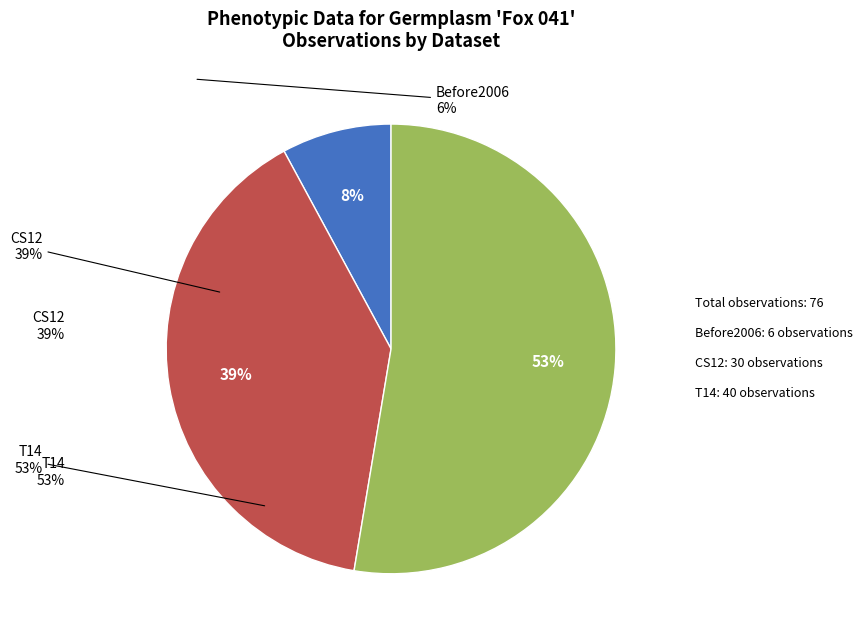

Count the number of slices in the pie.

3